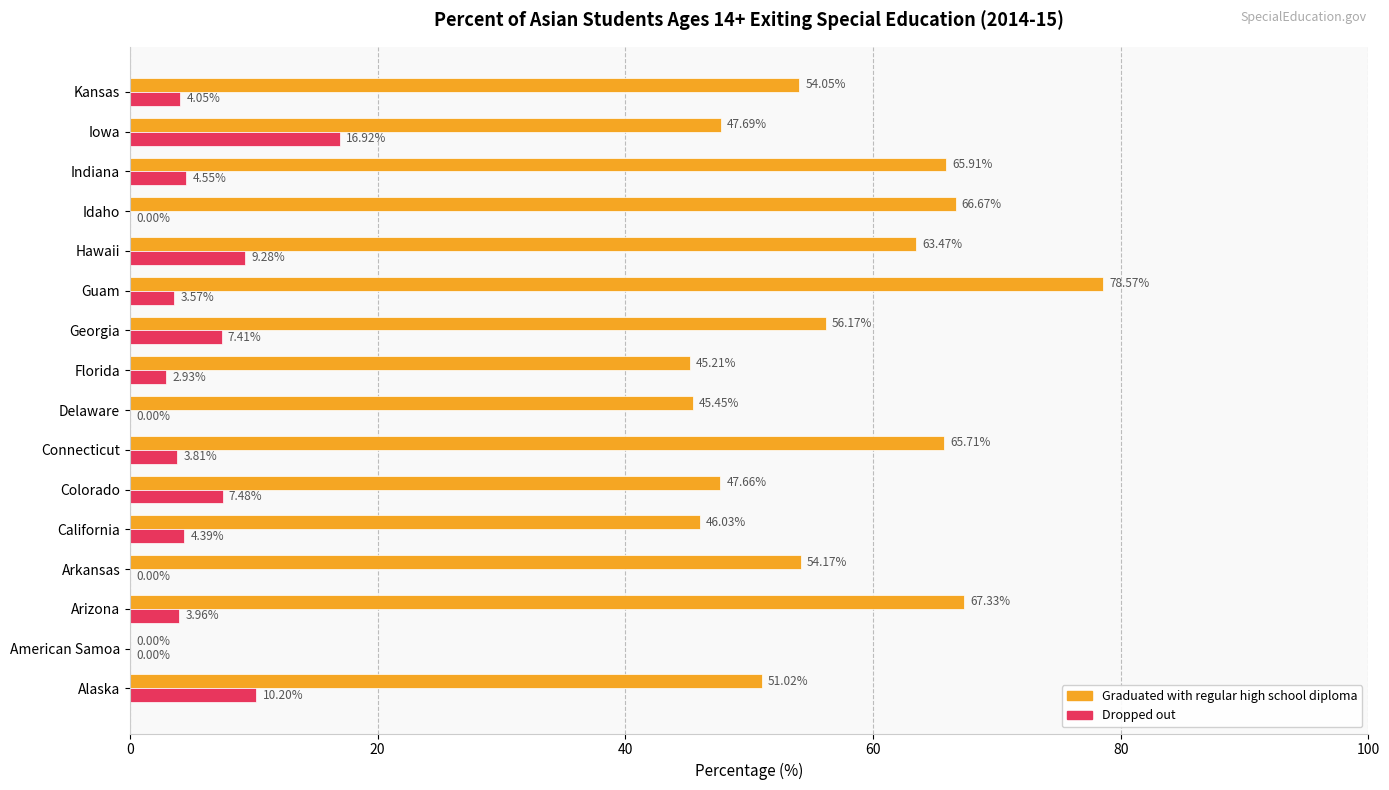

What is the greatest value displayed?

78.6